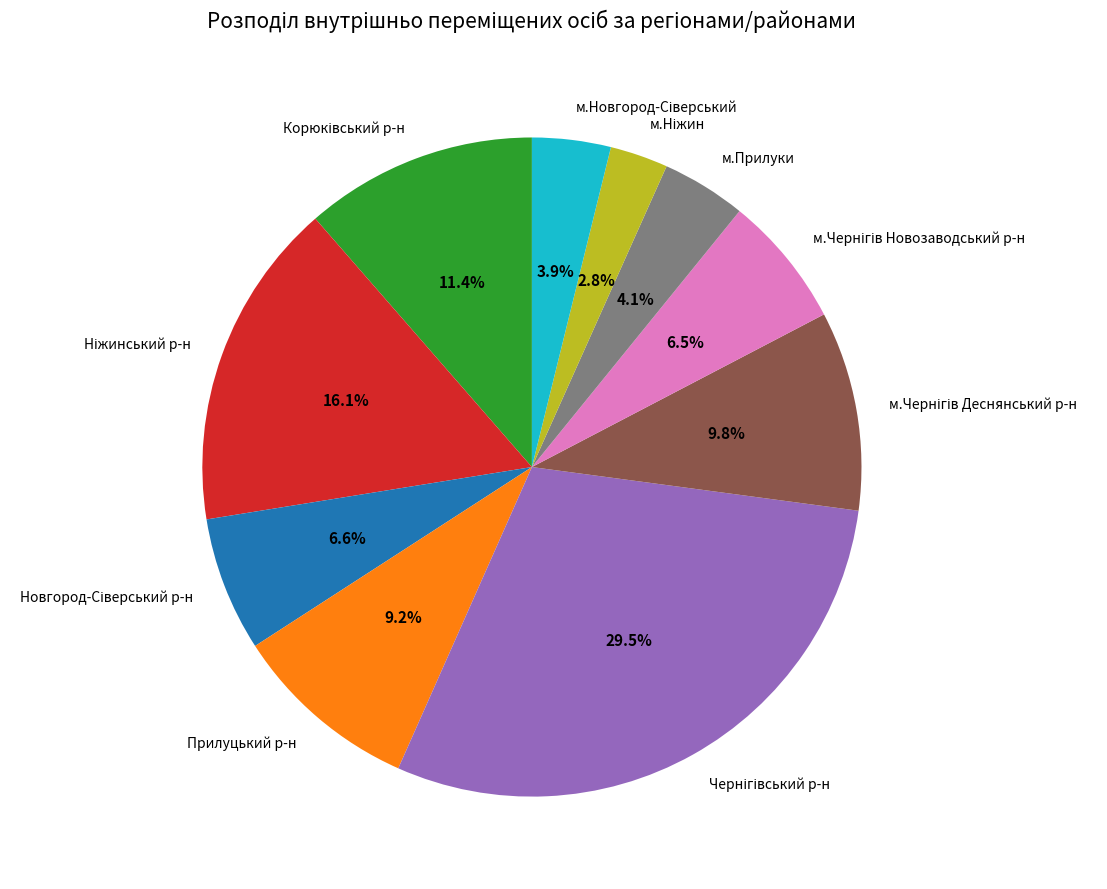

Does any single category account for the majority?

No